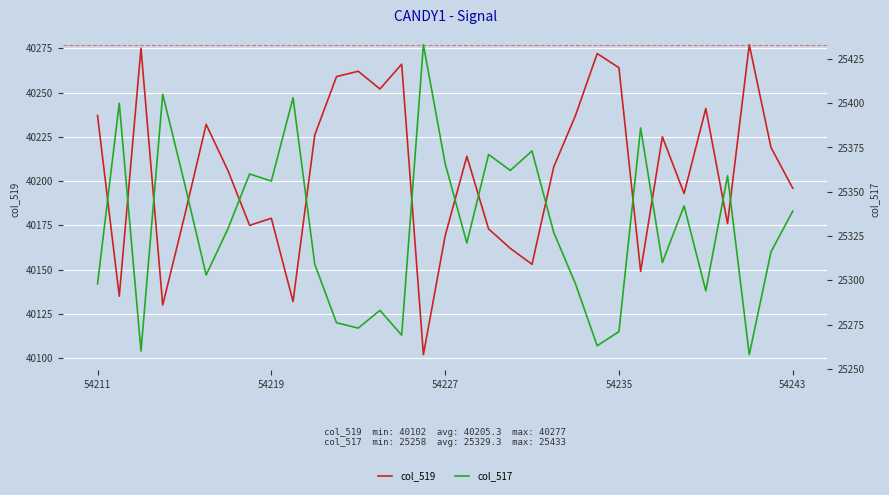

Is it true that col_517 equals 12725 at 54219?

False